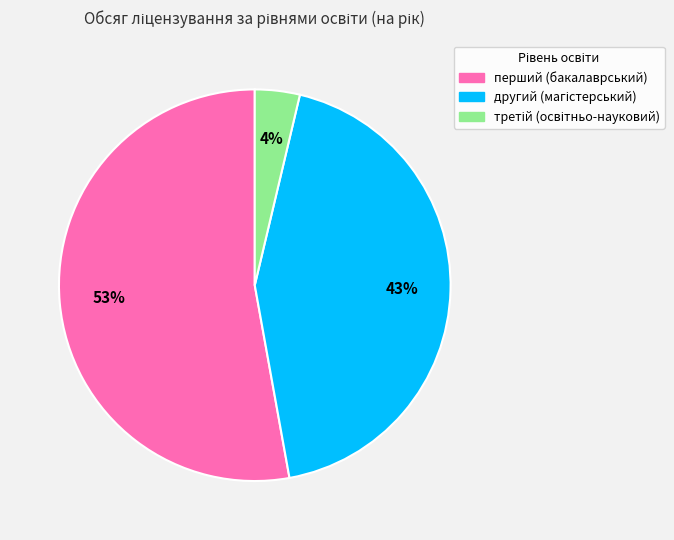

Does any single category account for the majority?

Yes